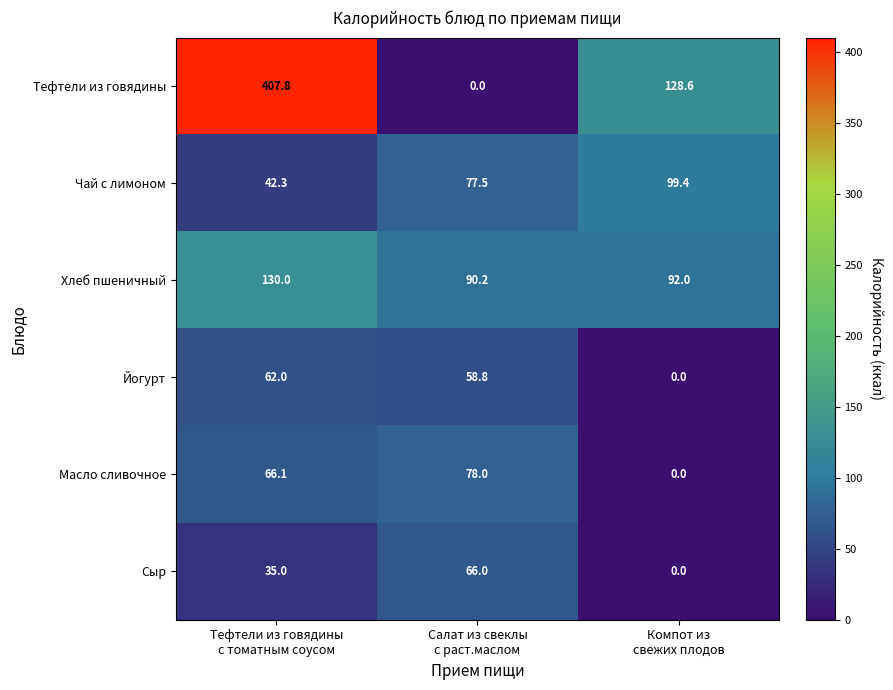

What is the sum of all Чай с лимоном values?

219.2